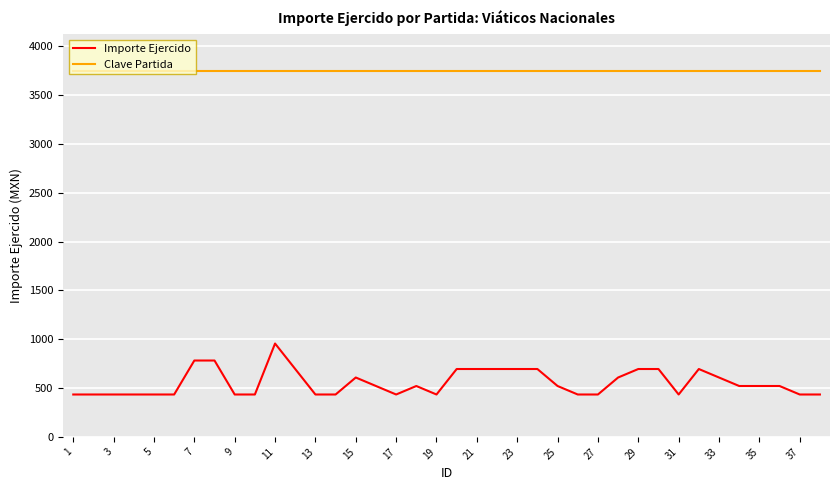

List the series in order of their peak value, highest first.

Clave Partida, Importe Ejercido